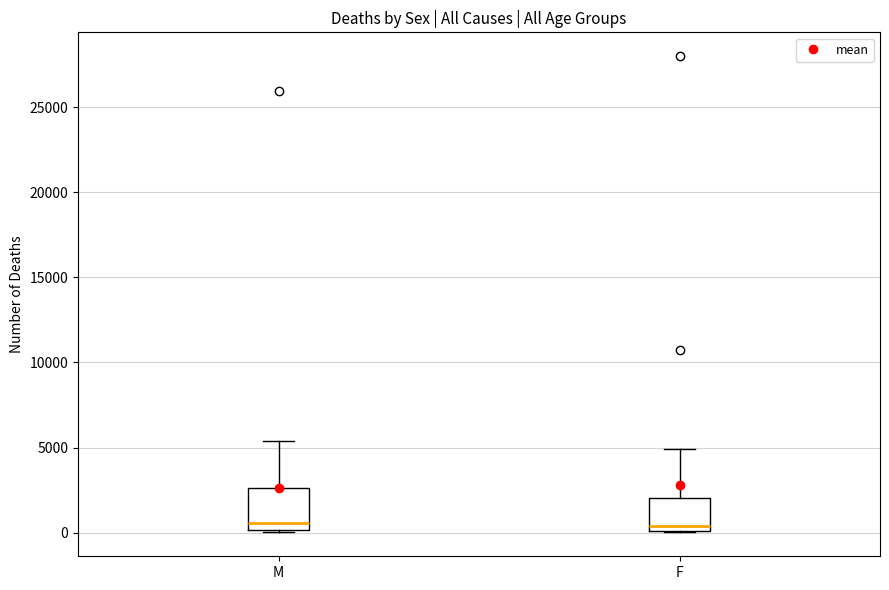

Where does the median line of the box for F sit on the y-axis? The values are not printed on the chart, so give them approximately, as read against the axis.

500